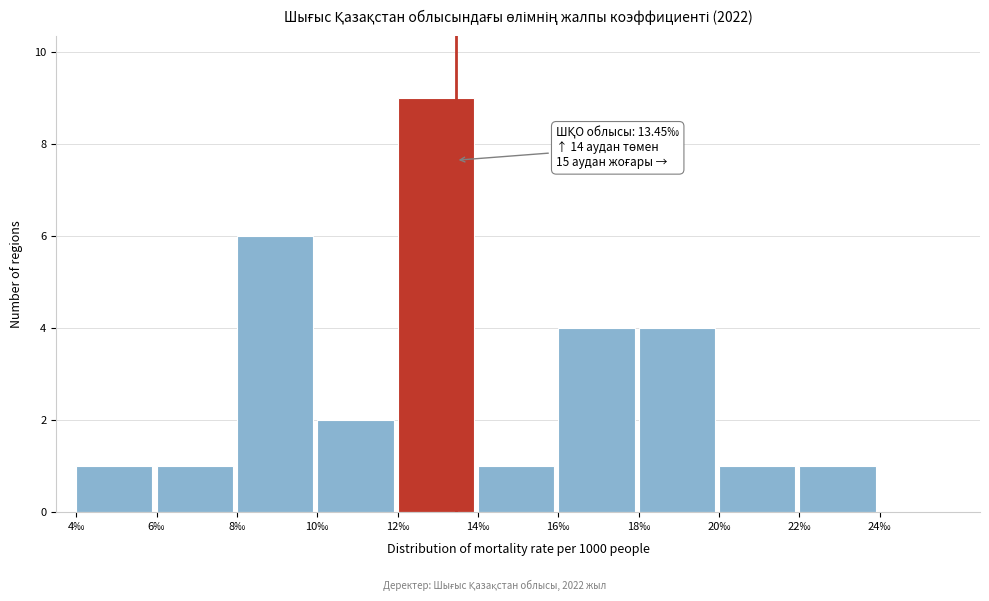

Which range on the x-axis has the tallest bar?

12 to 14